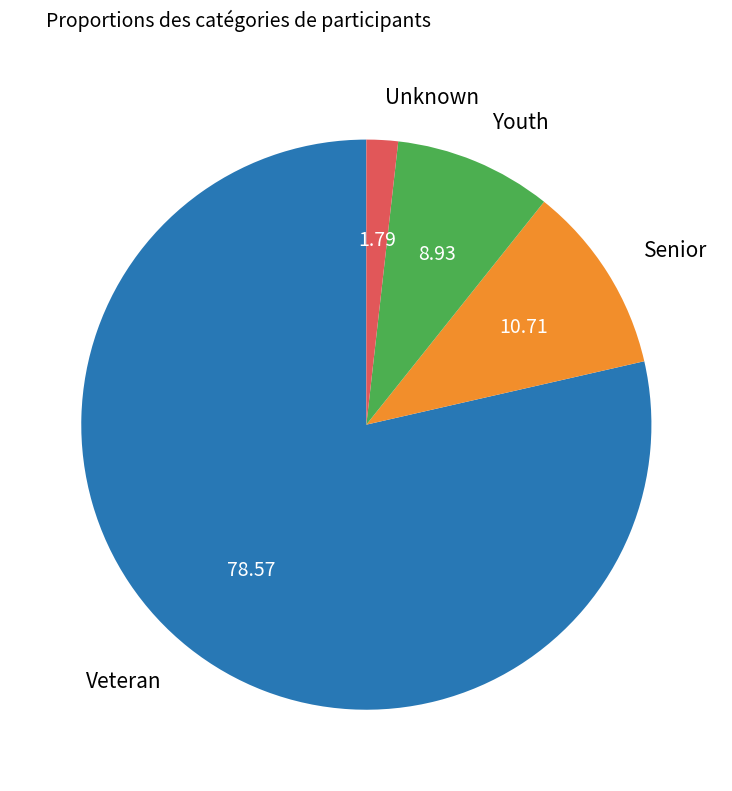

True or false: Veteran accounts for 79% of the total.

True